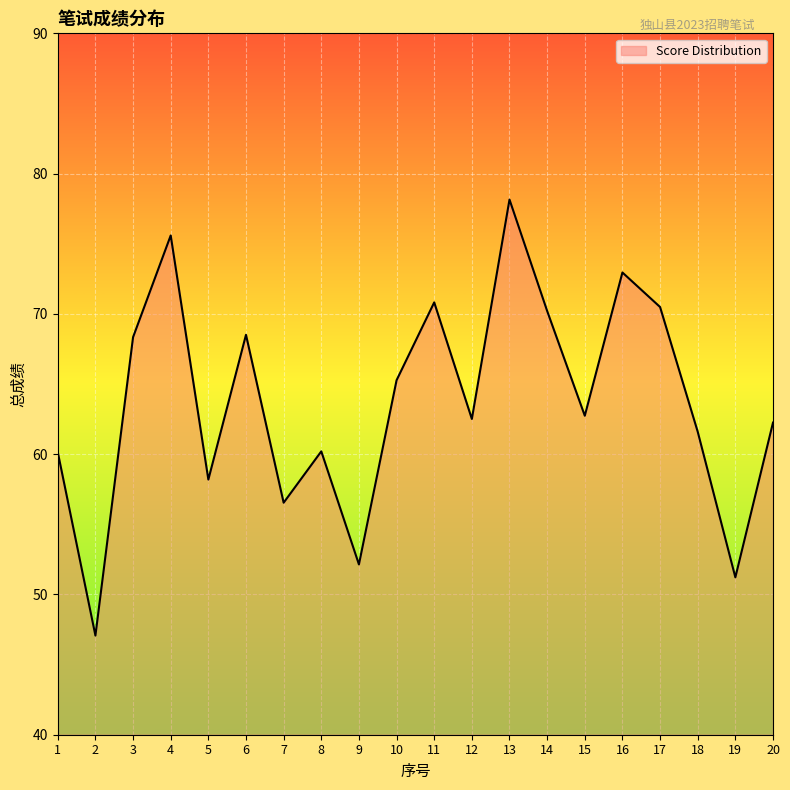

Which has a higher value, 12 or 9?

12